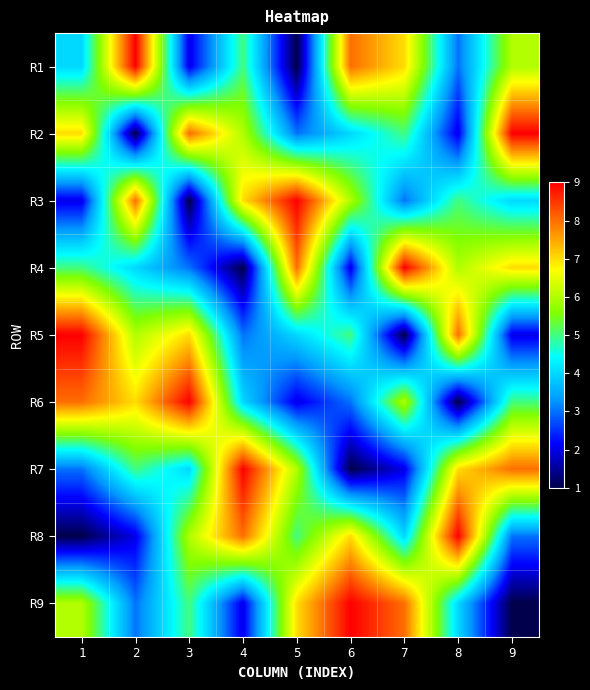

At how many categories does at least one series exceed 5?

9